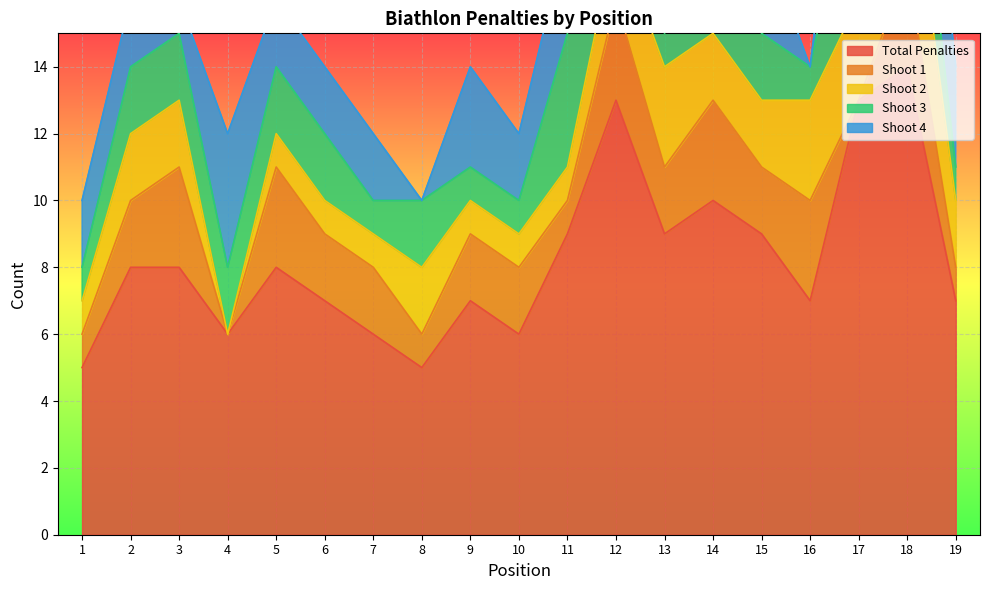

Count the number of categories in the chart.

19